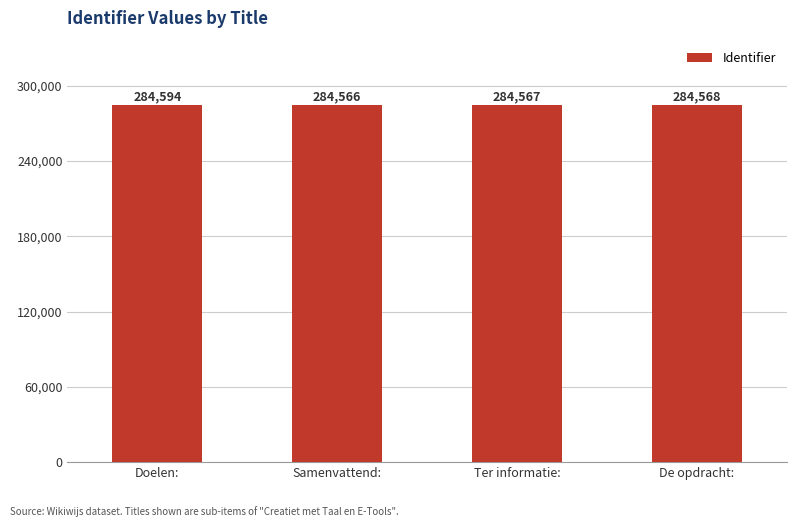

How many series are shown in this chart?

1